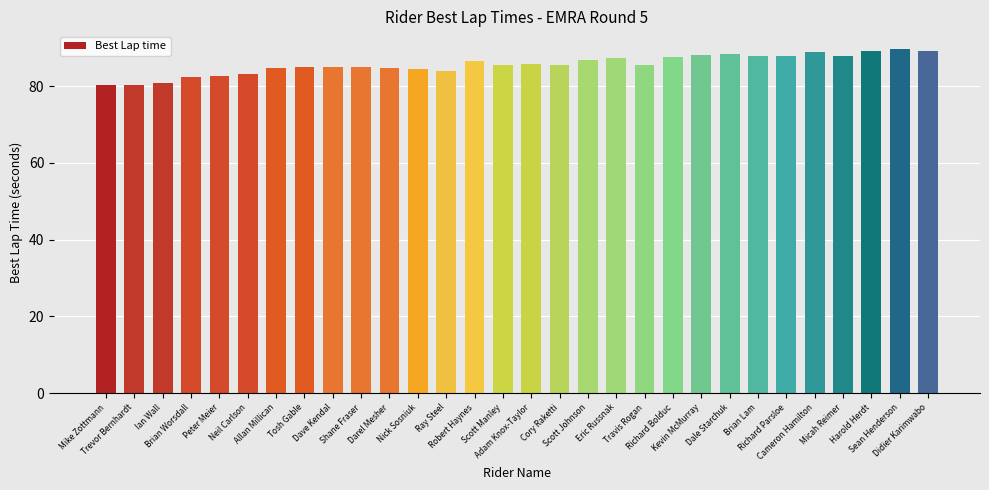

What is the label of the 2nd bar from the left?

Trevor Bernhardt